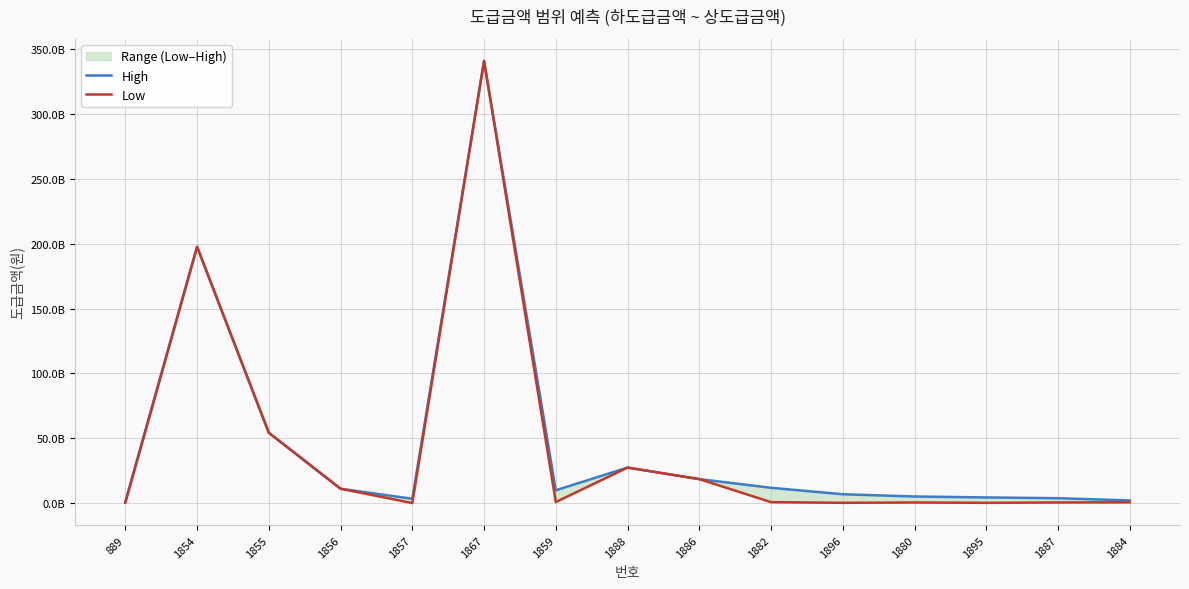

At which category does Low reach its first local valley?

1857